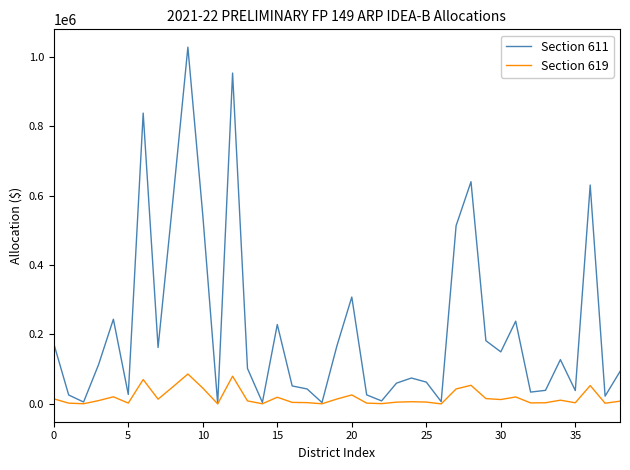

Which series has the largest total across all categories?

Section 611